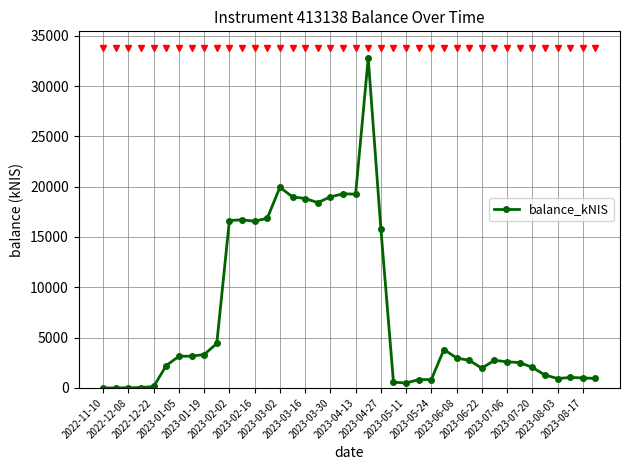

What is the value of the 38th point from the left?

1039.5